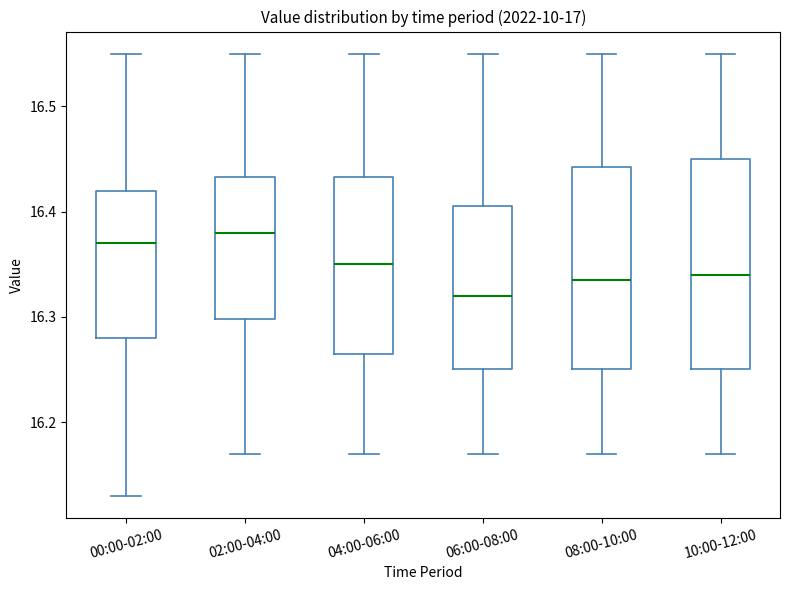

Where is the lower edge of the box for 00:00-02:00 on the y-axis? The values are not printed on the chart, so give them approximately, as read against the axis.

16.28